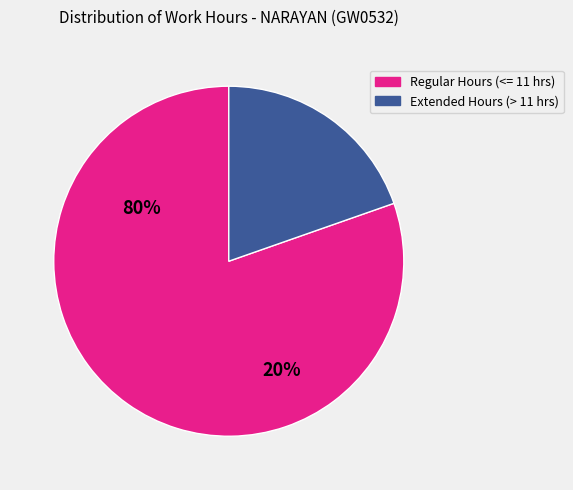

Is there any slice that represents more than half of the pie?

Yes